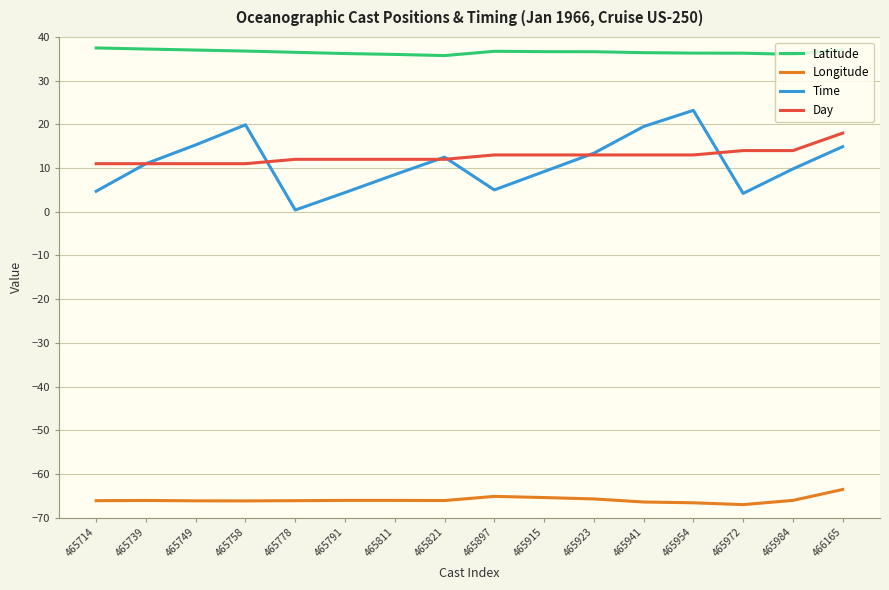

Count the number of categories in the chart.

16